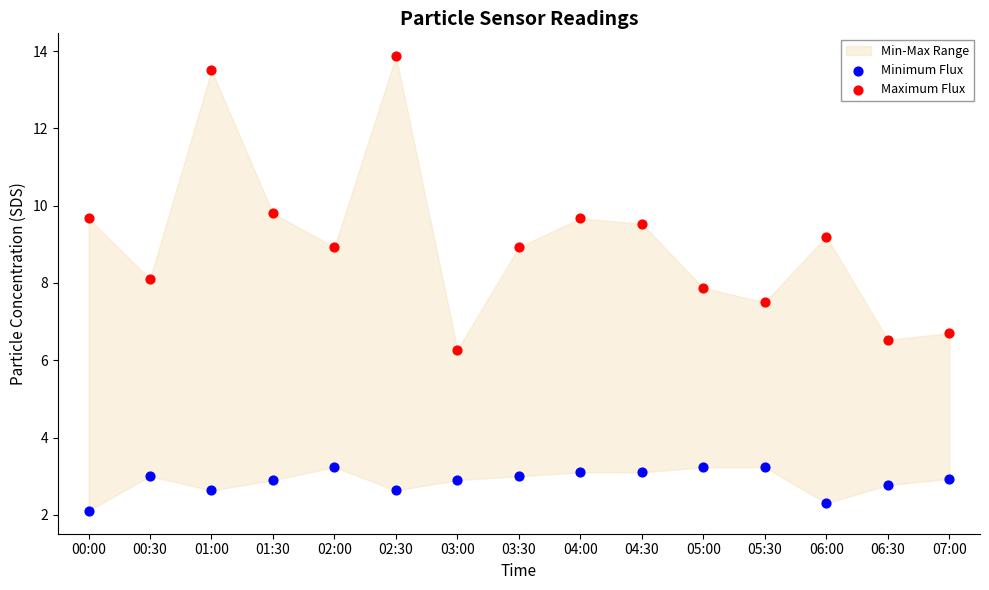

Across all data points, what is the range of Y values (max minus min)?

11.8